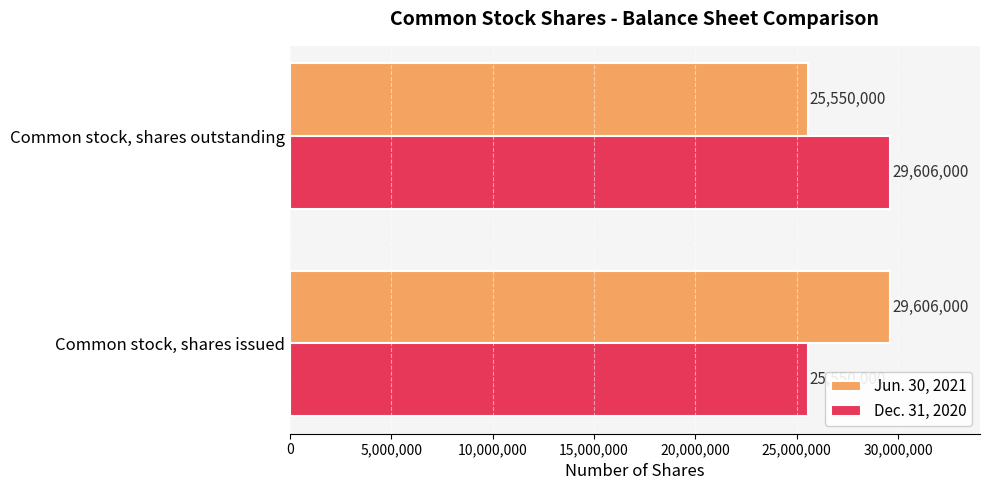

What are all the series names shown in the legend?

Jun. 30, 2021, Dec. 31, 2020